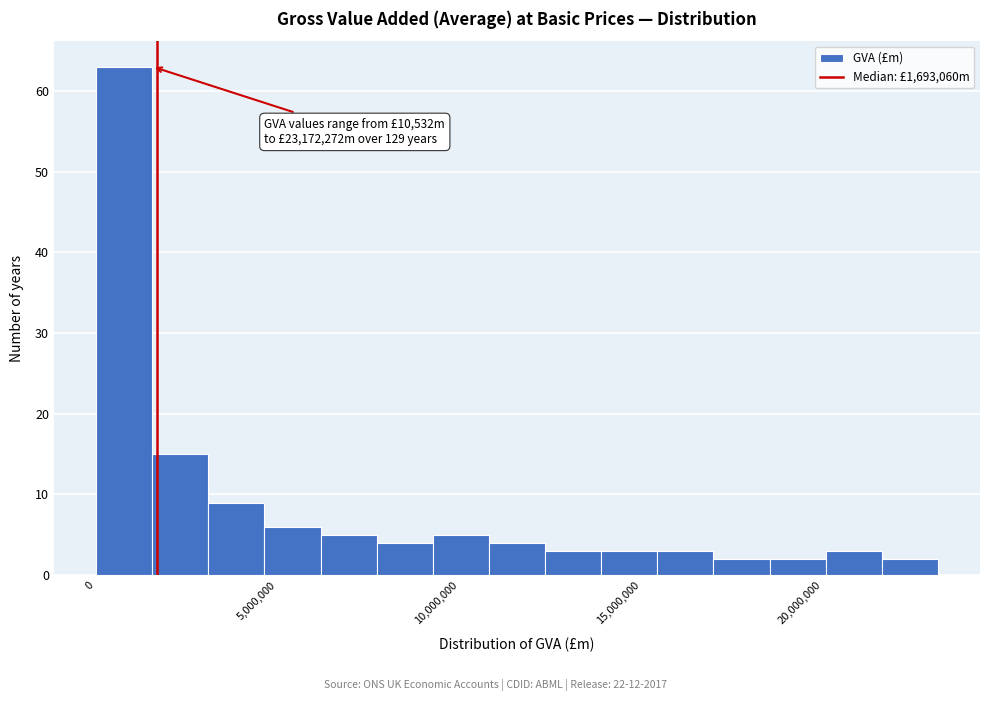

Read against the x-axis, roughly where is the centre of the tallest bar?

1000000